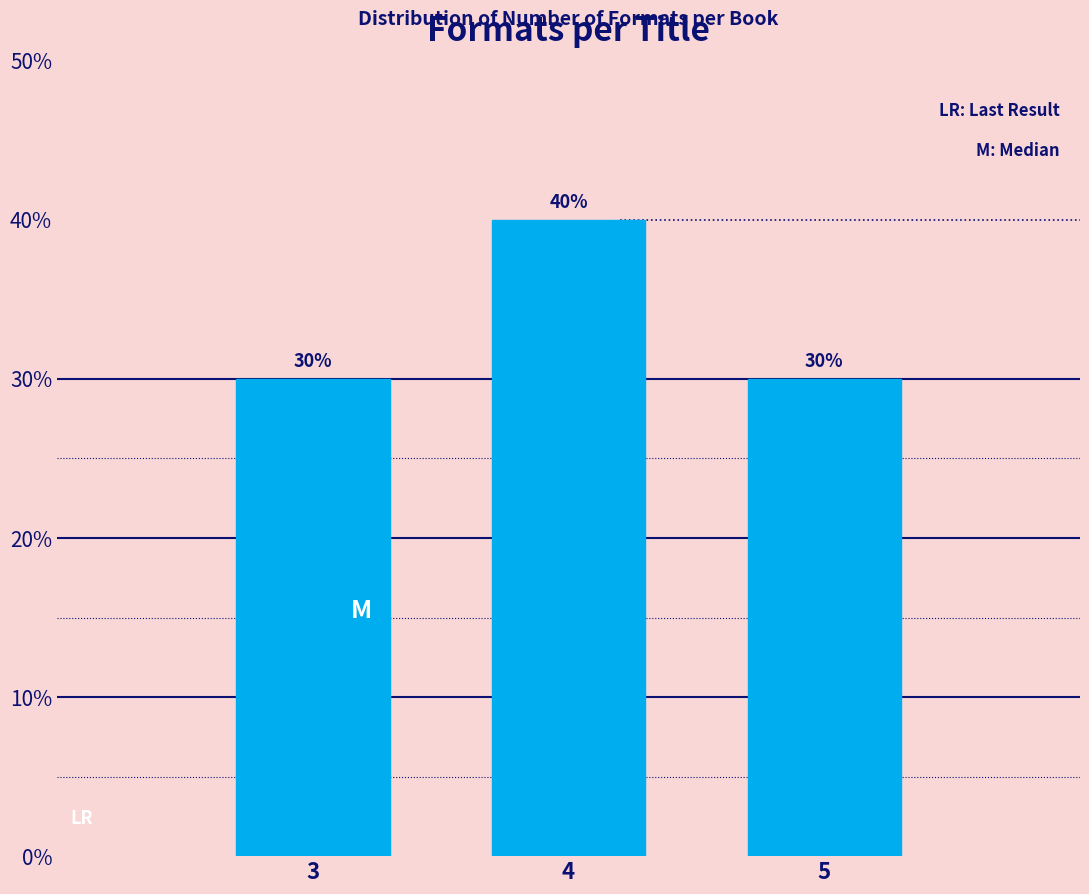

Reading left to right, what are all the values shown in this chart?

3=30	4=40	5=30